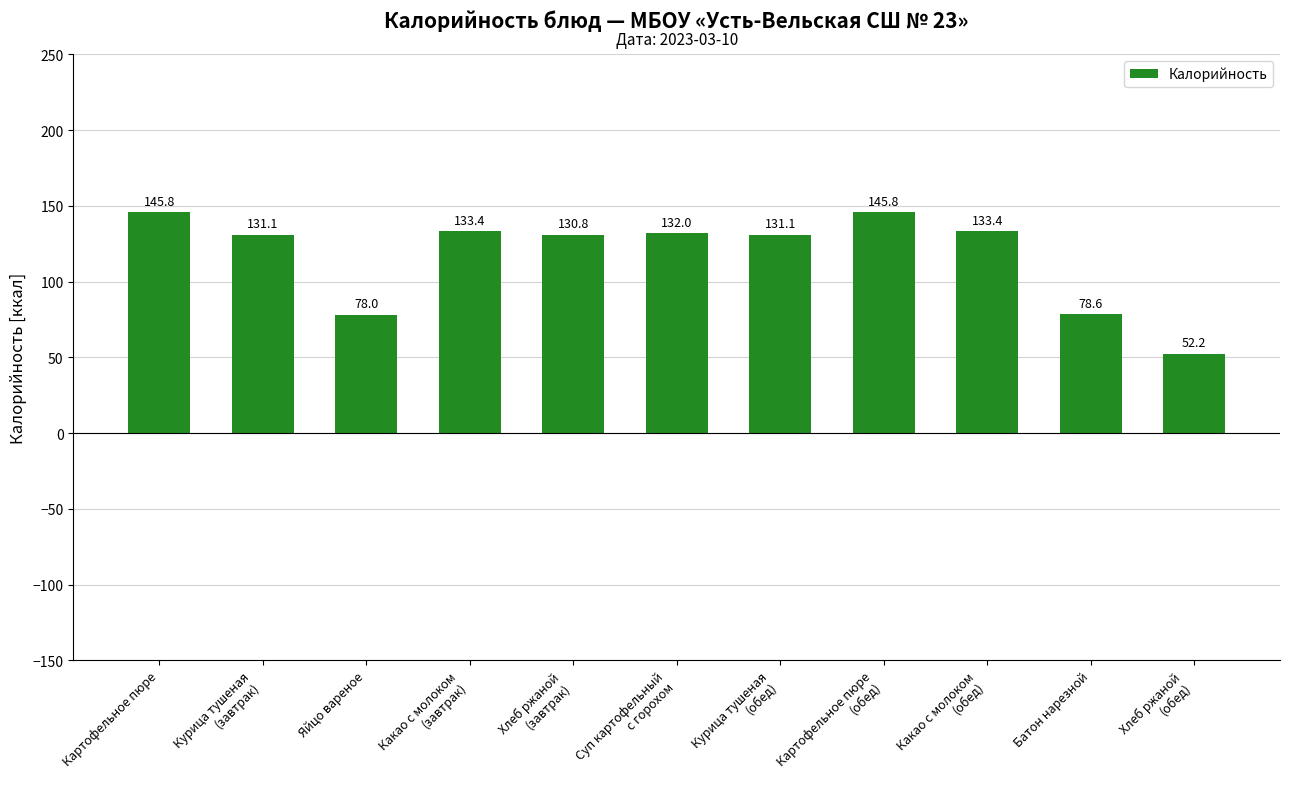

The value at Яйцо вареное is 78.0. True or false?

True